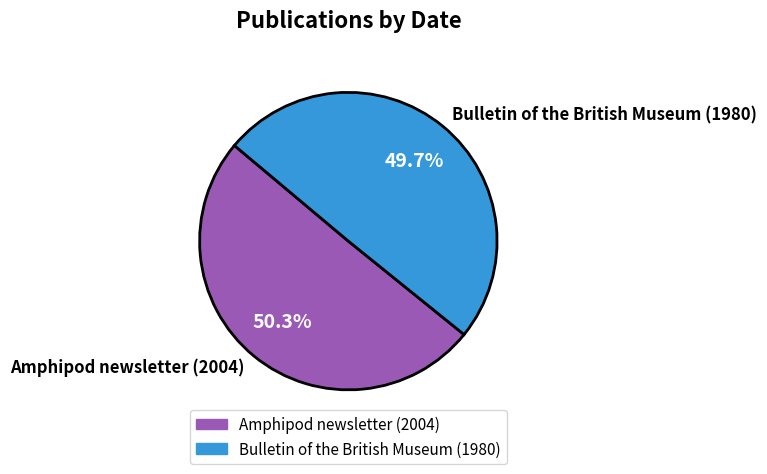

To the nearest percent, what is the difference between the largest and smallest slice percentages?

1%